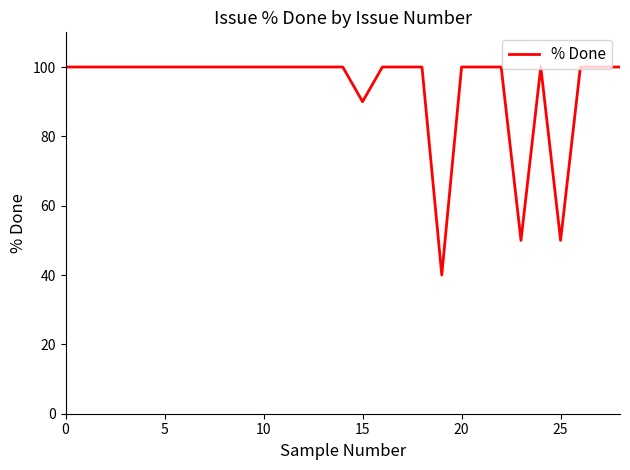

What is the difference between the maximum and minimum values?

60